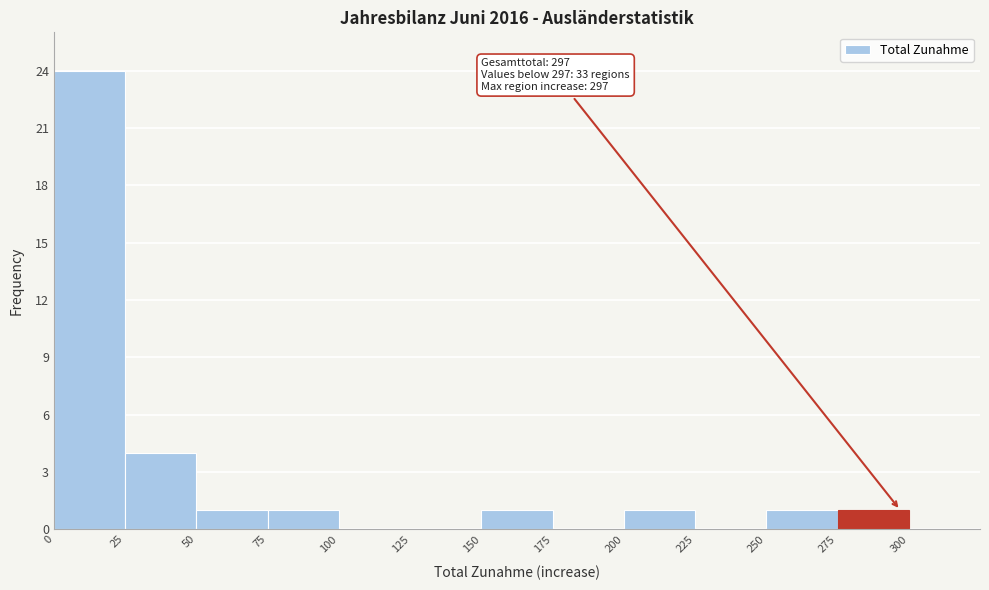

Which range on the x-axis has the tallest bar?

0 to 25